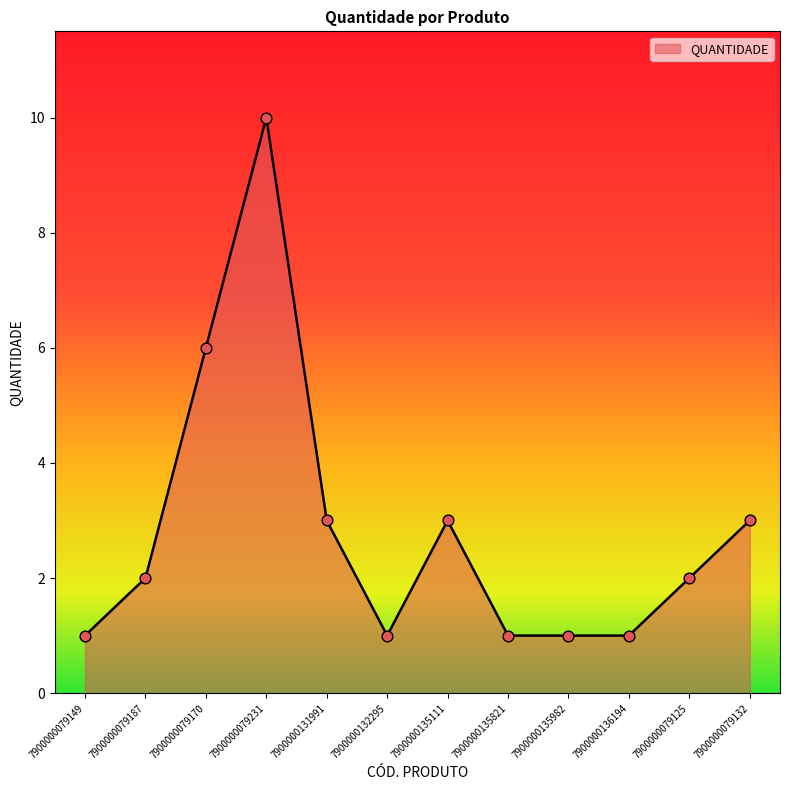

What is the change in value from 7900000079187 to 7900000135821?

-1